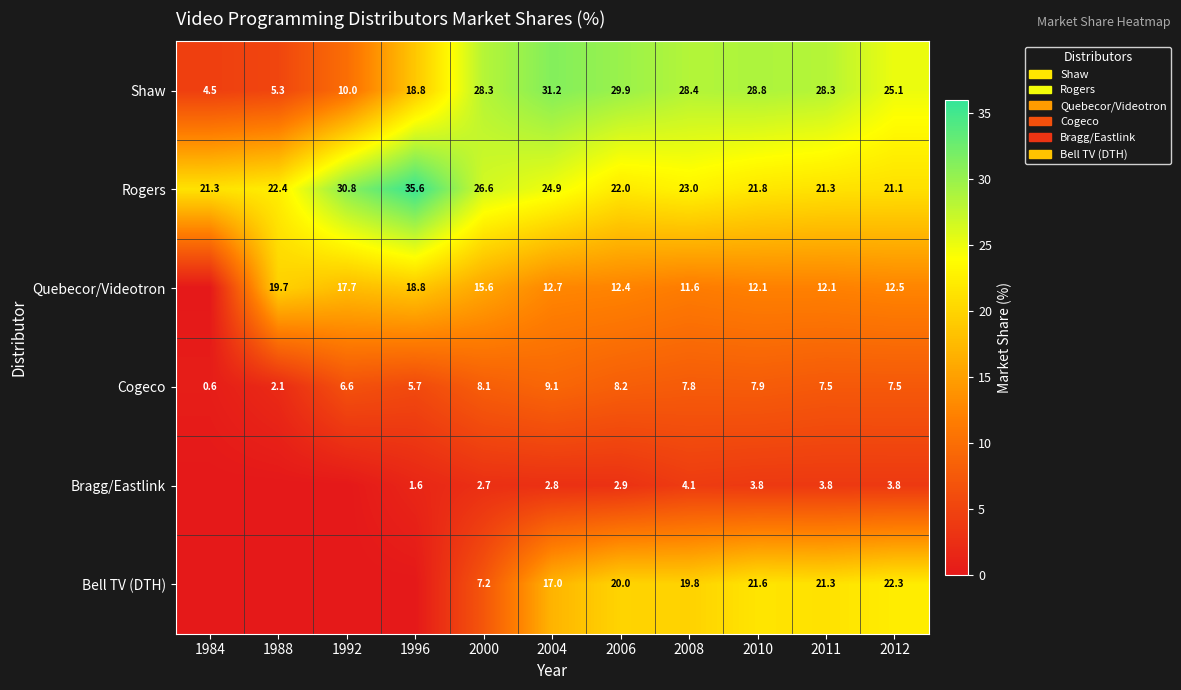

At how many categories does at least one series exceed 1?

11